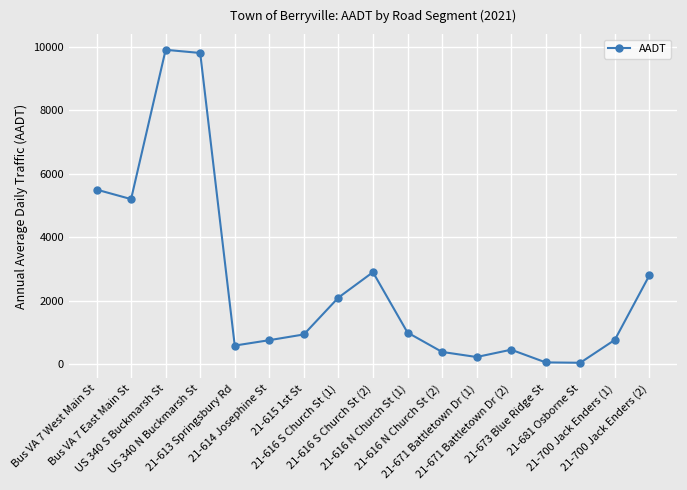

True or false: the data has more than 0 interior local peaks.

True